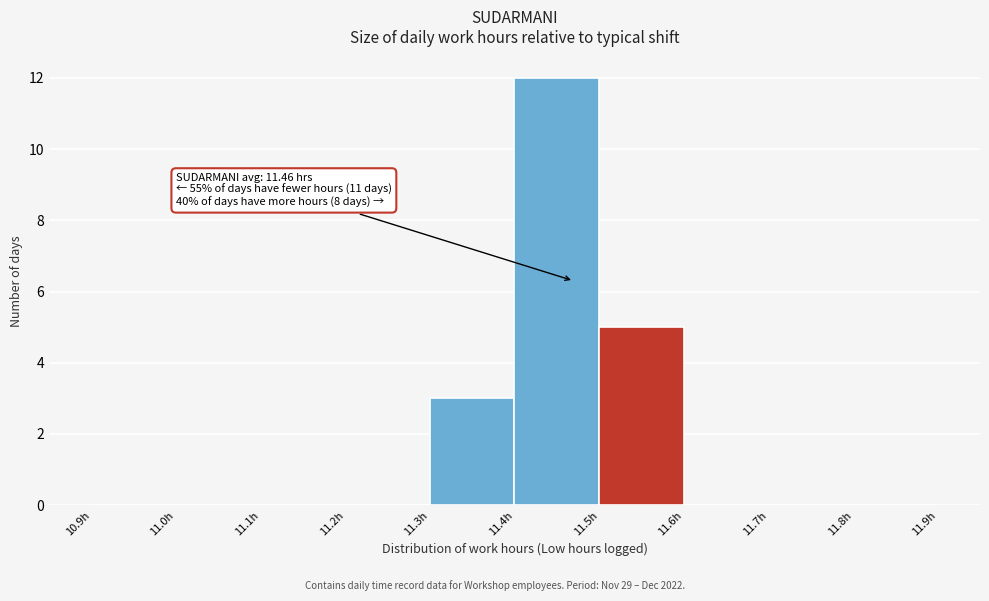

Over which range of the x-axis is the bar tallest?

11.4 to 11.5